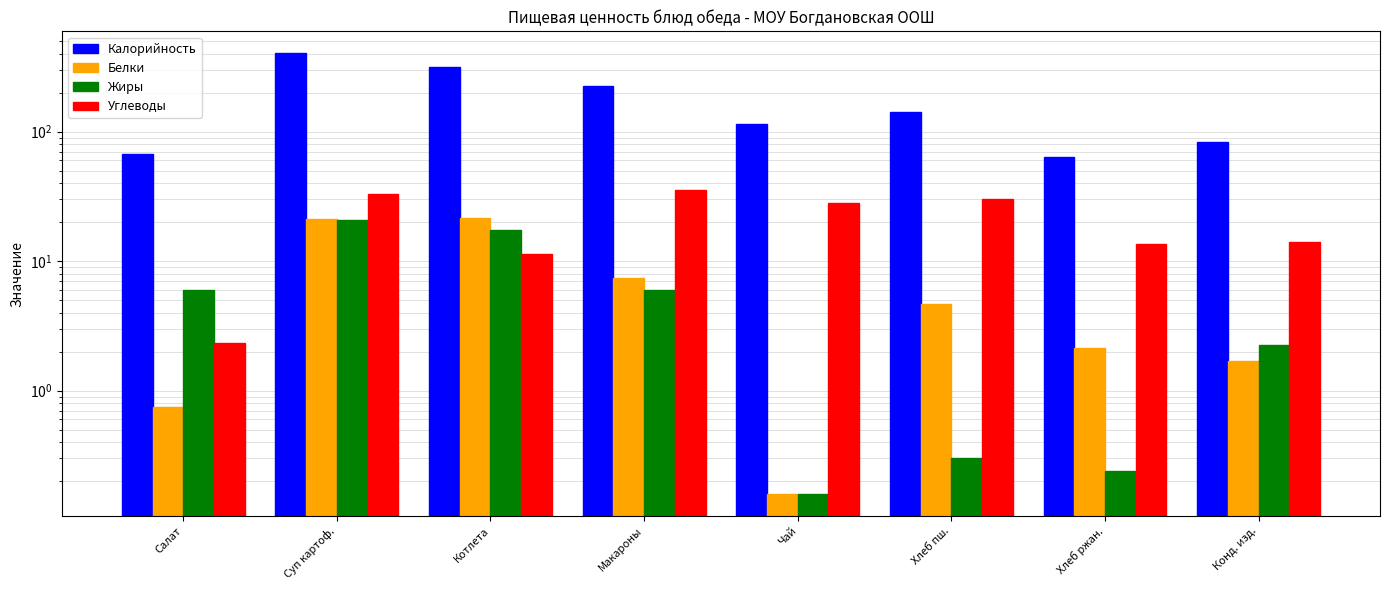

Which series has the widest spread of values?

Калорийность